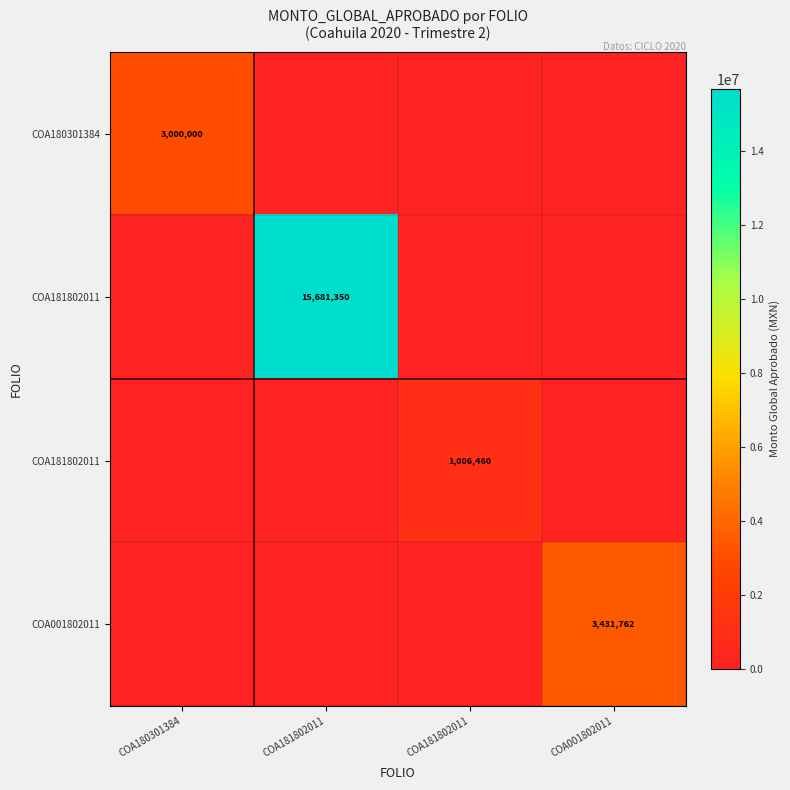

At how many categories does at least one series exceed 3851670?

1